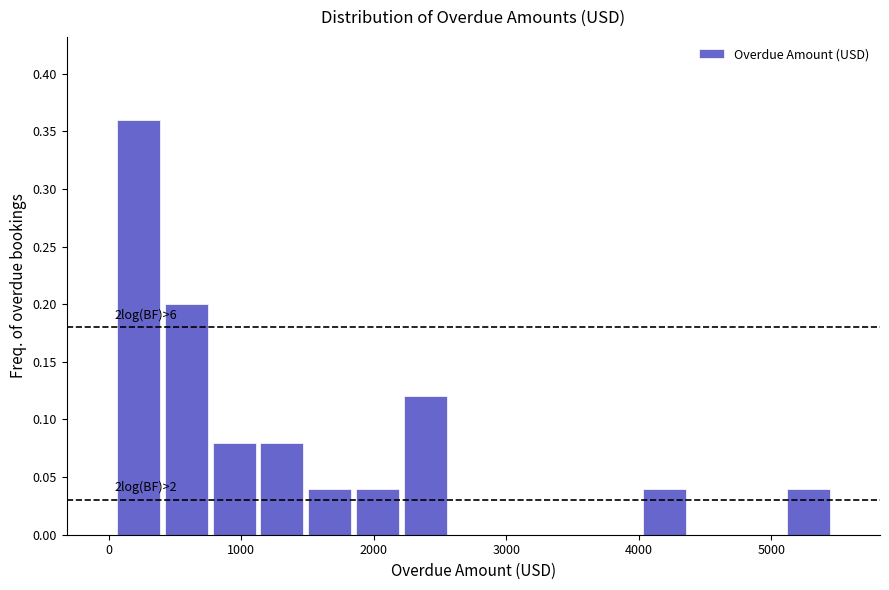

Read against the x-axis, roughly where is the centre of the tallest bar?

200